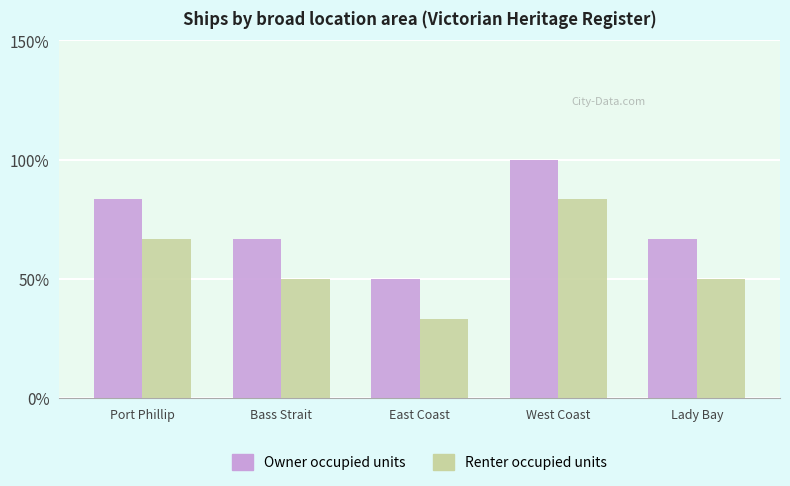

What are all the series names shown in the legend?

Owner occupied units, Renter occupied units